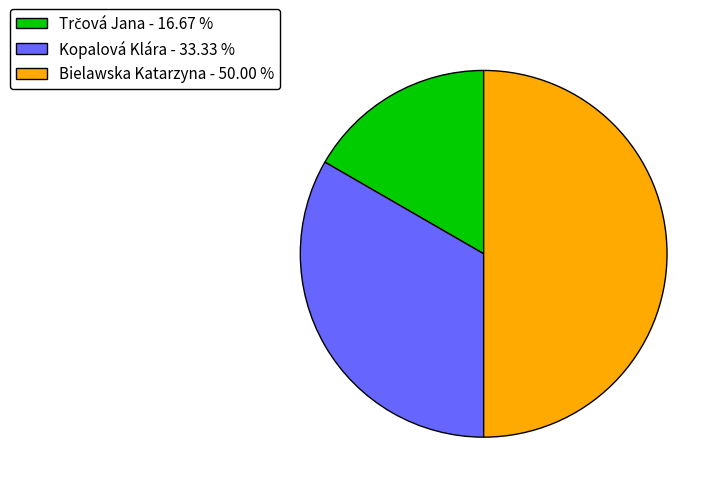

Between Kopalová Klára - 33.33 % and Bielawska Katarzyna - 50.00 %, which is larger?

Bielawska Katarzyna - 50.00 %